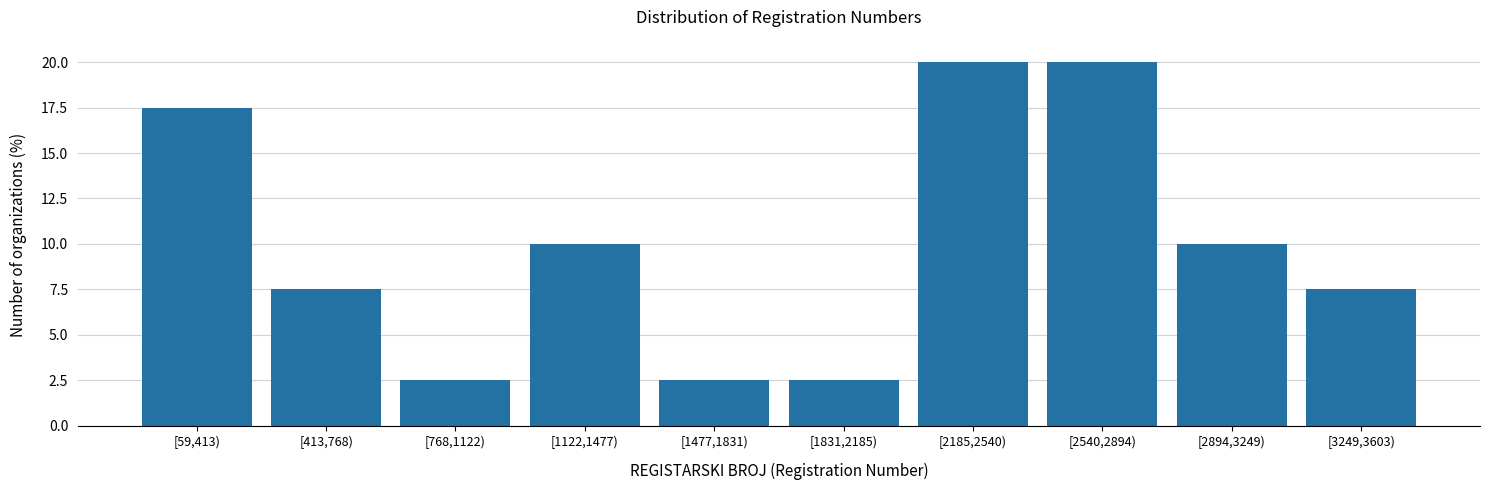

Reading left to right, transcribe all the data shown in this chart.

[59,413)=17.5	[413,768)=7.5	[768,1122)=2.5	[1122,1477)=10.0	[1477,1831)=2.5	[1831,2185)=2.5	[2185,2540)=20.0	[2540,2894)=20.0	[2894,3249)=10.0	[3249,3603)=7.5